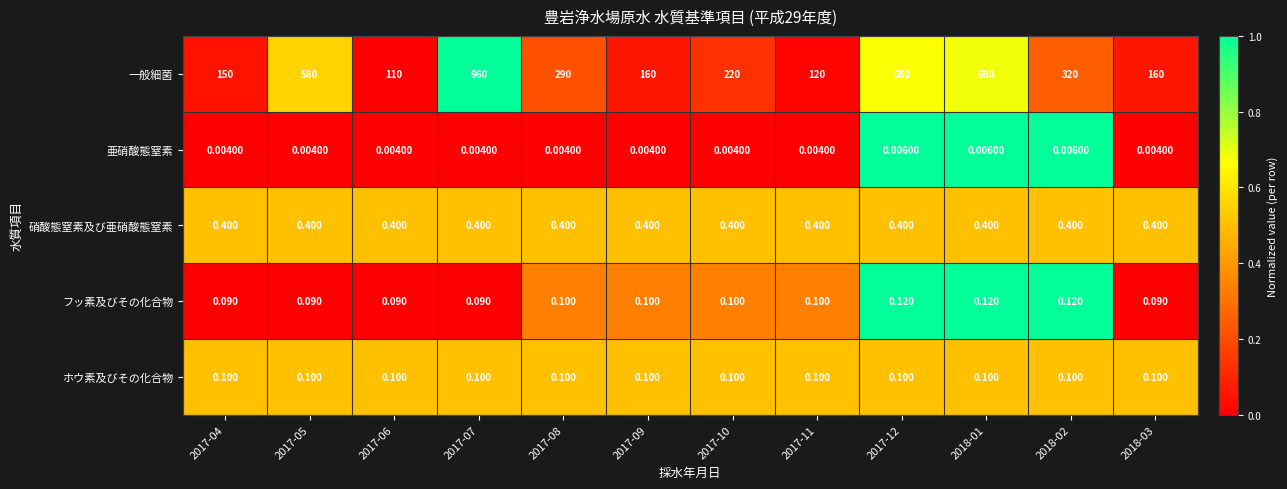

Between 2017-08 and 2017-12, which series saw the biggest shift?

一般細菌